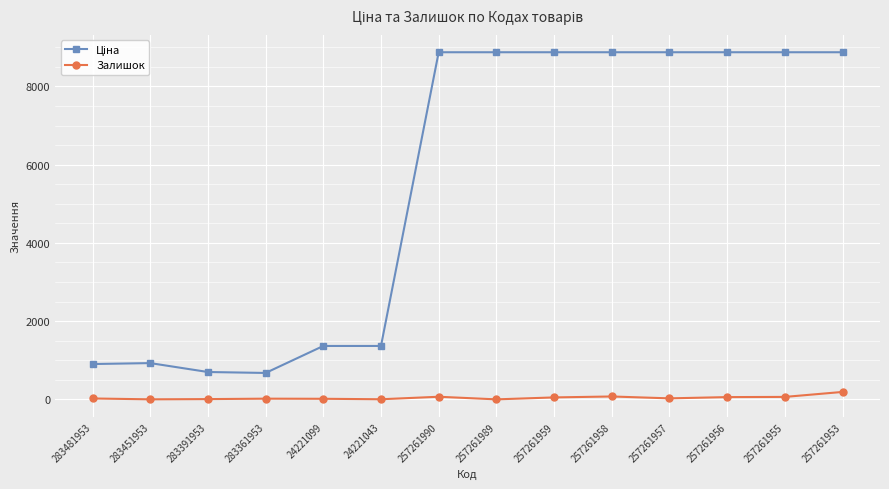

What is the average value of the Залишок series?

43.5